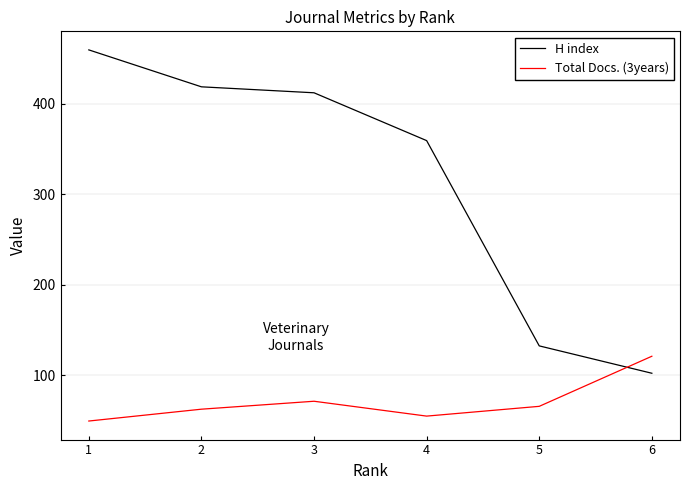

Reading left to right, what are all the values shown in this chart?

H index: 6=102.3	5=132.5	4=359.2	3=412.0	2=418.6	1=459.4
Total Docs. (3years): 6=121.1	5=65.8	4=55.0	3=71.4	2=62.6	1=49.6